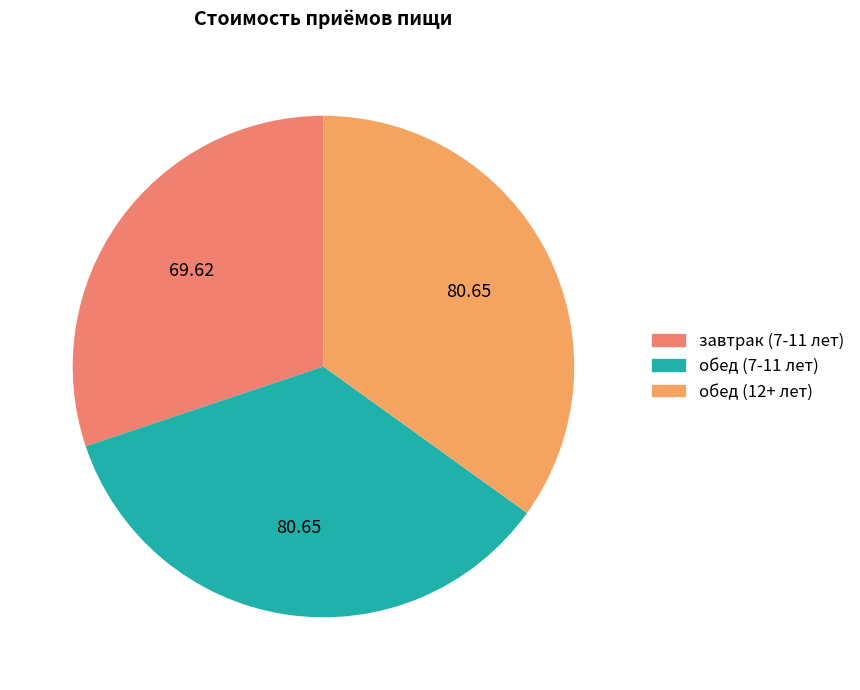

What is the largest slice in the pie chart?

обед (7-11 лет)